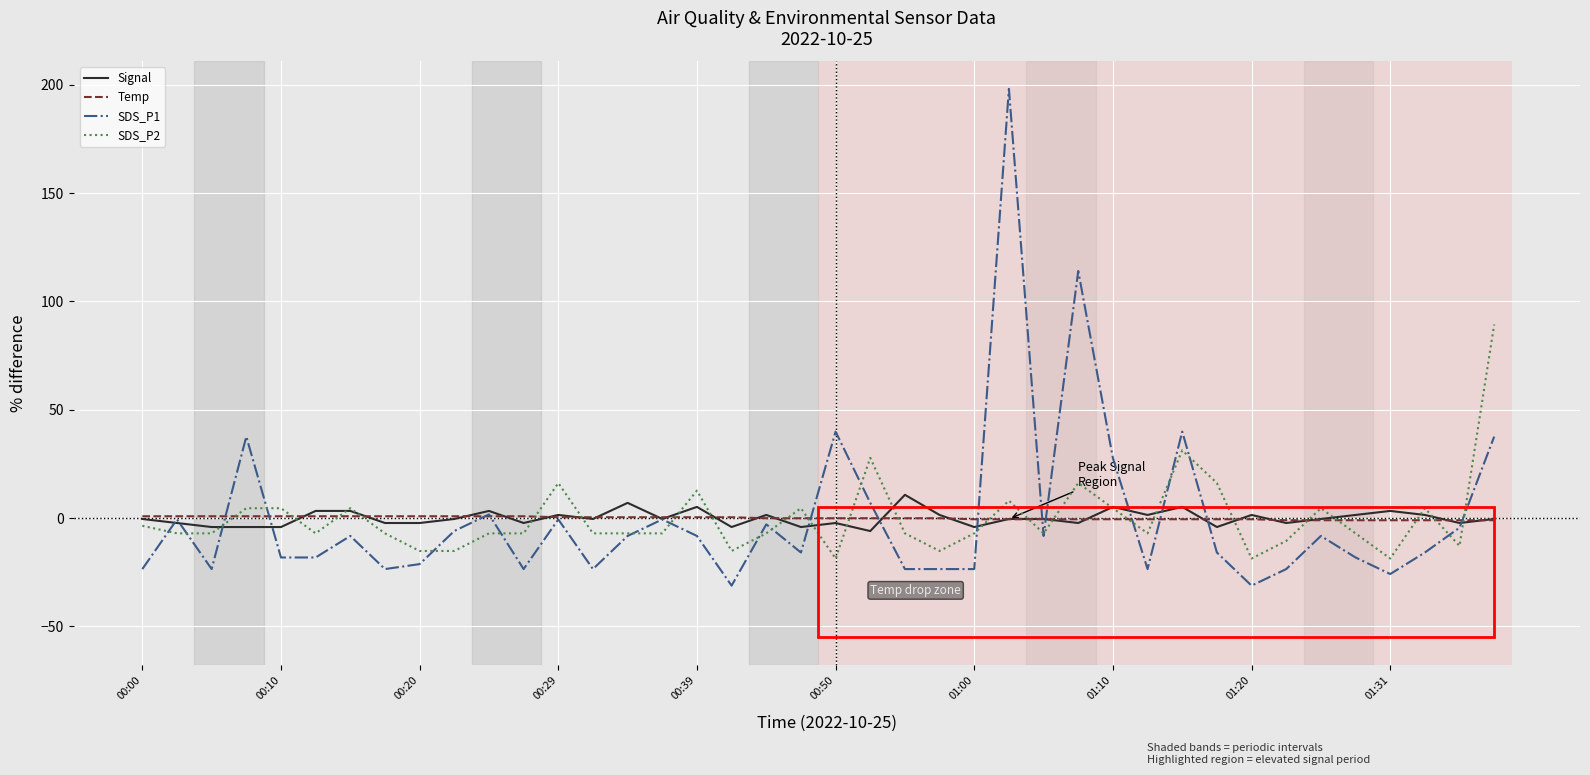

What is the smallest value displayed?

-31.2